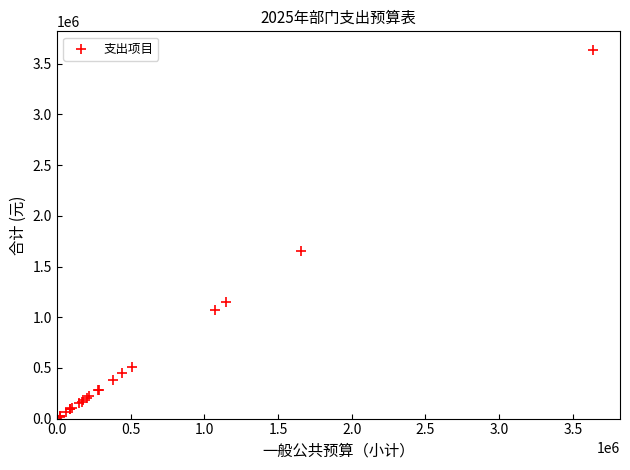

What Y value in the scatter plot is closest to 1821134?

1657312.3